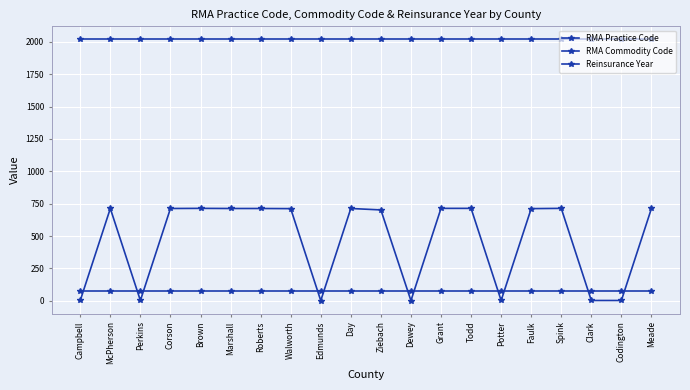

How many categories are shown in the chart?

20